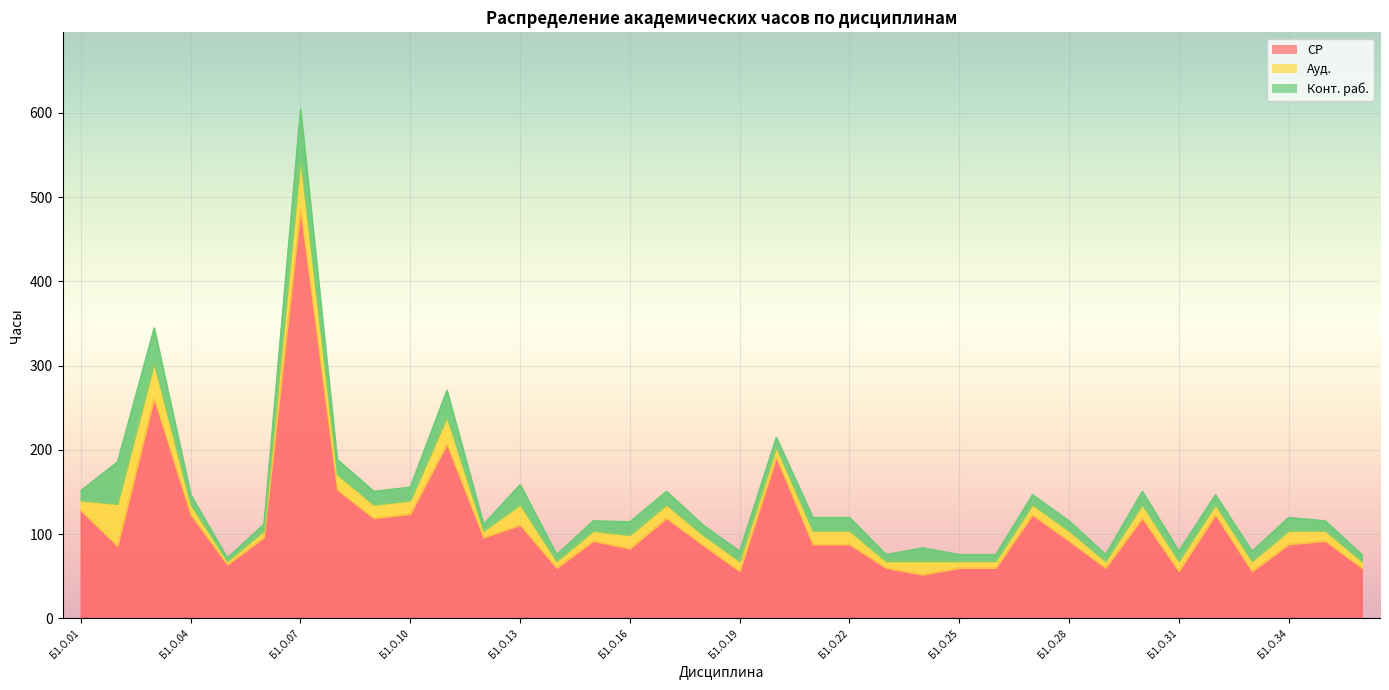

The value of Конт. раб. at Б1.О.17 is 4. True or false?

False